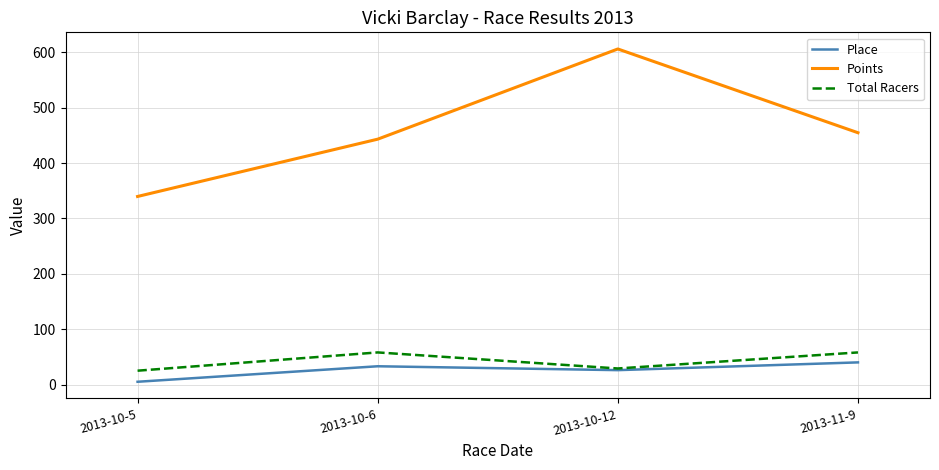

Which series has the largest total across all categories?

Points